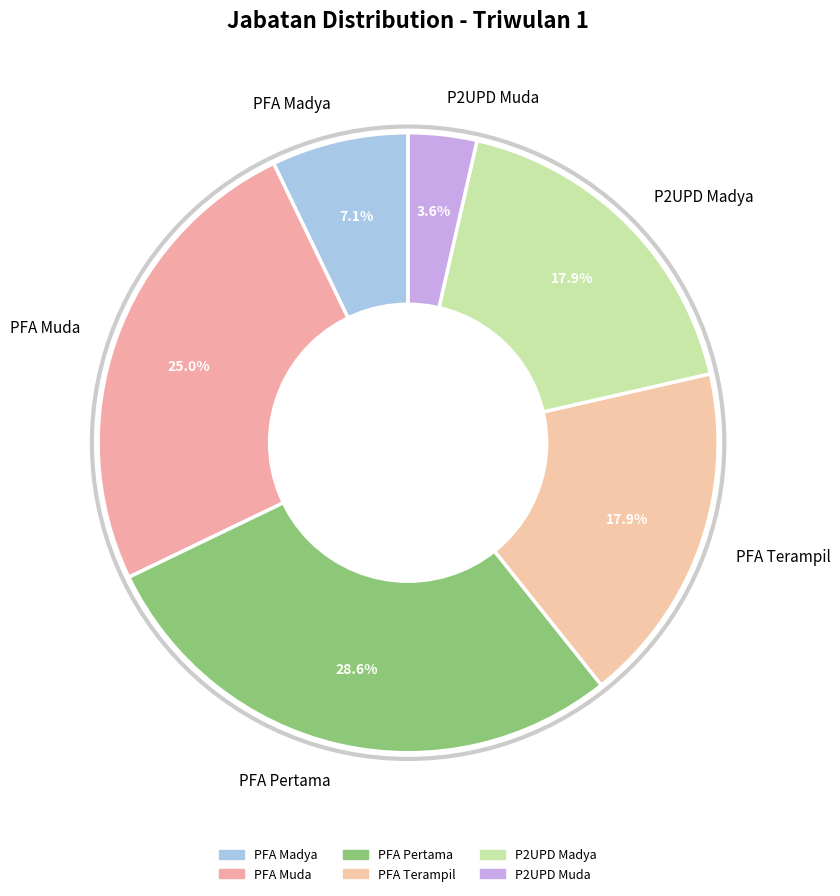

What is the ratio of the value at PFA Madya to the value at P2UPD Muda?

2.0